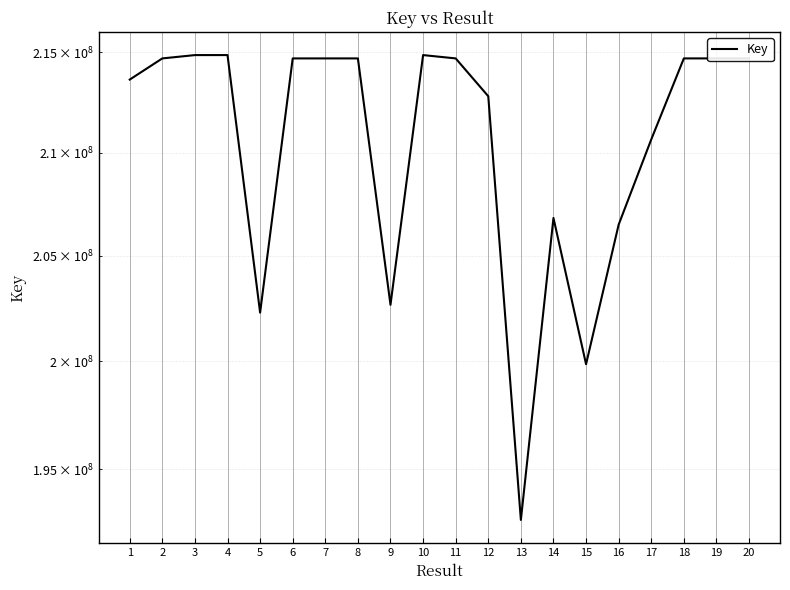

What is the value of the 14th point from the left?

206819134